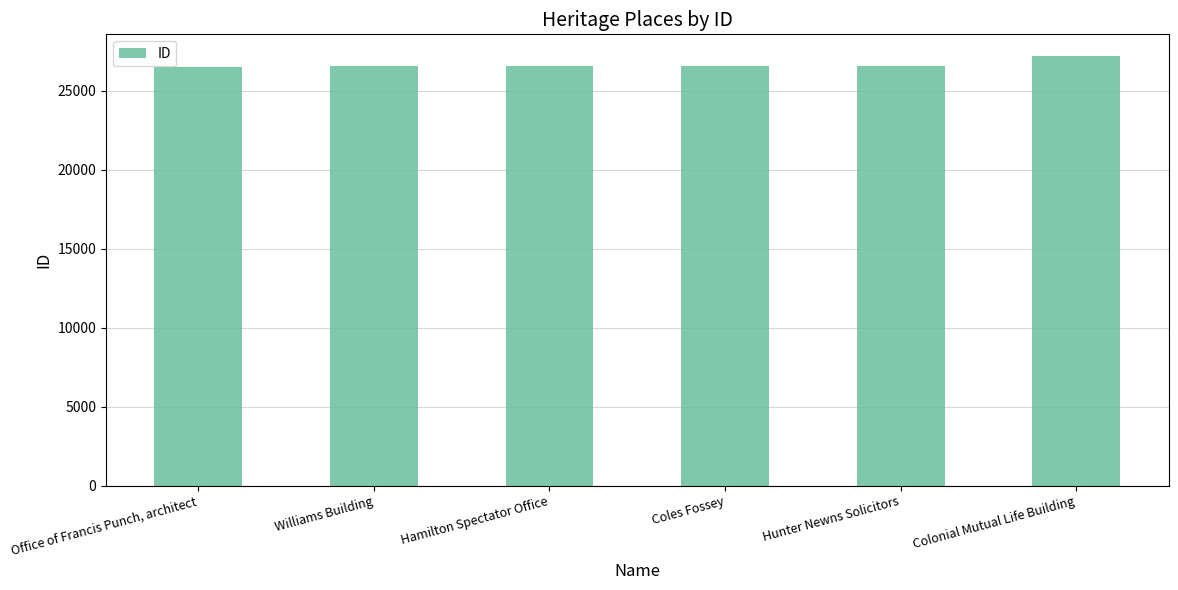

What is the label of the 6th bar from the right?

Office of Francis Punch, architect